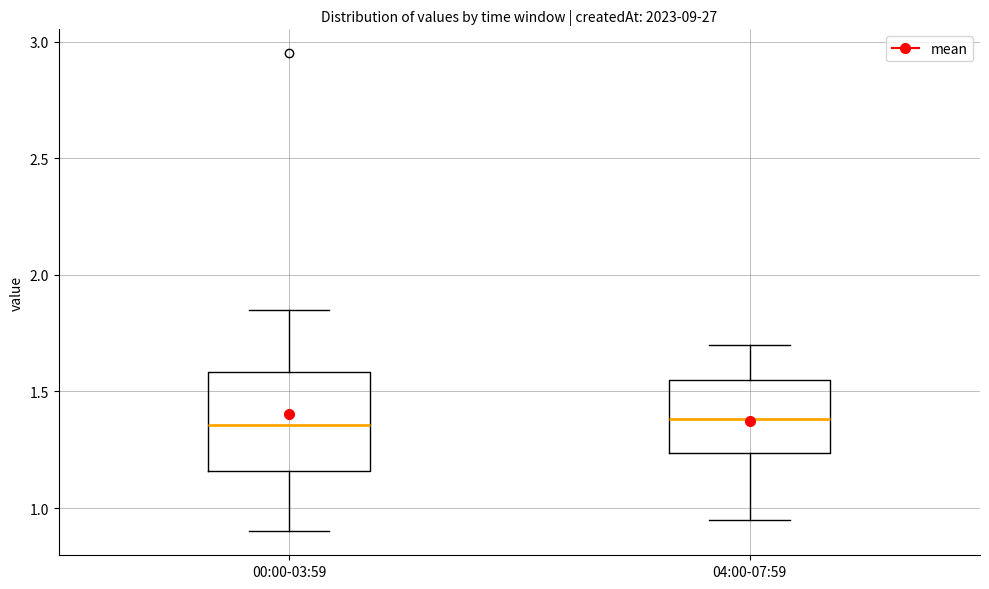

Which box is the tallest, from its lower edge to its upper edge?

00:00-03:59